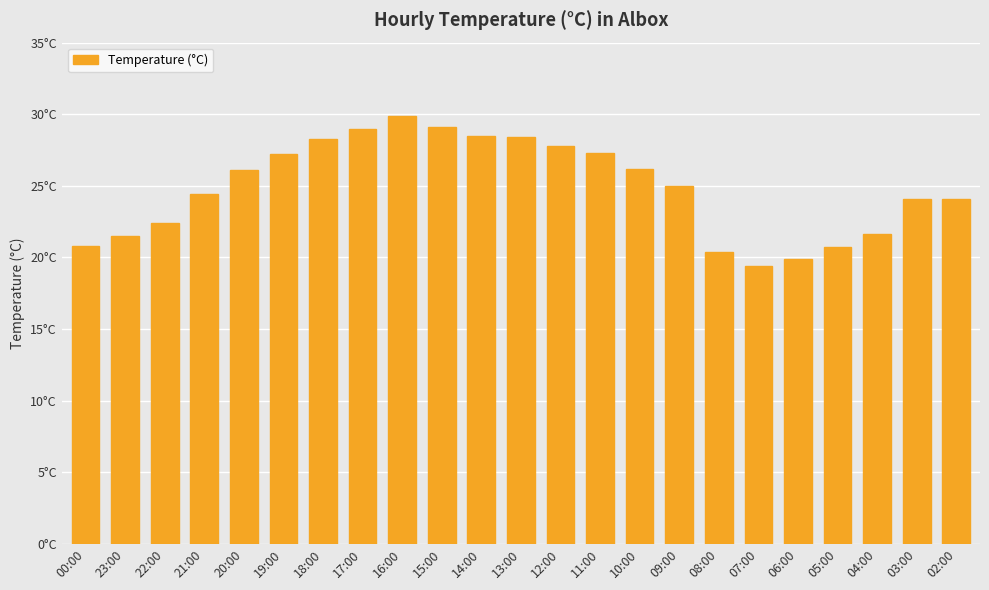

The value at 10:00 is 26.2. True or false?

True